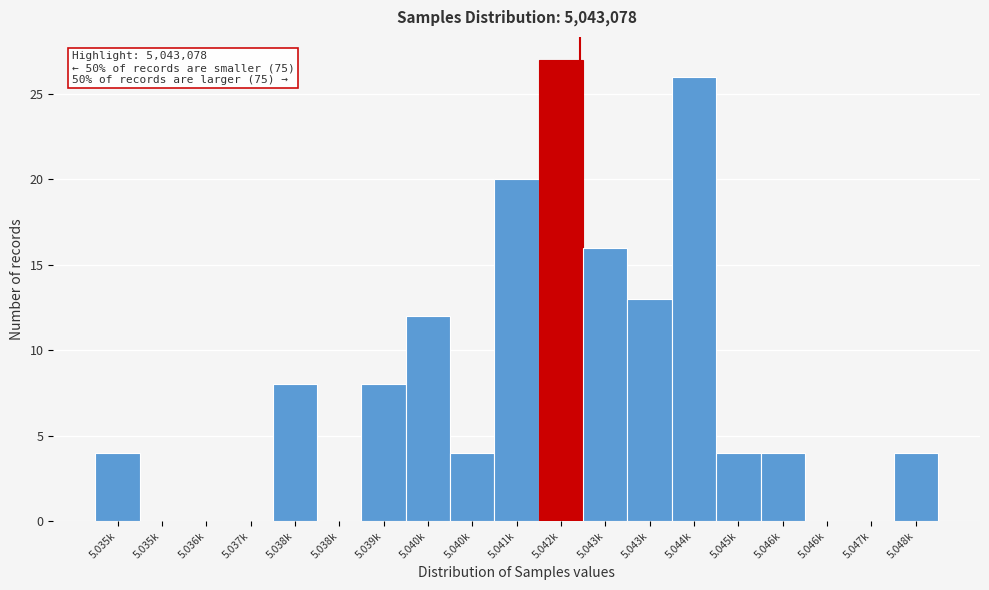

Are the bars horizontal?

No